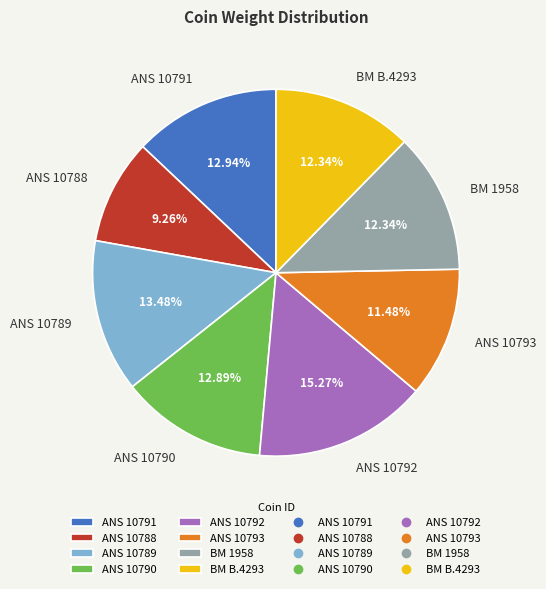

Which category has the biggest portion of the pie?

ANS 10792